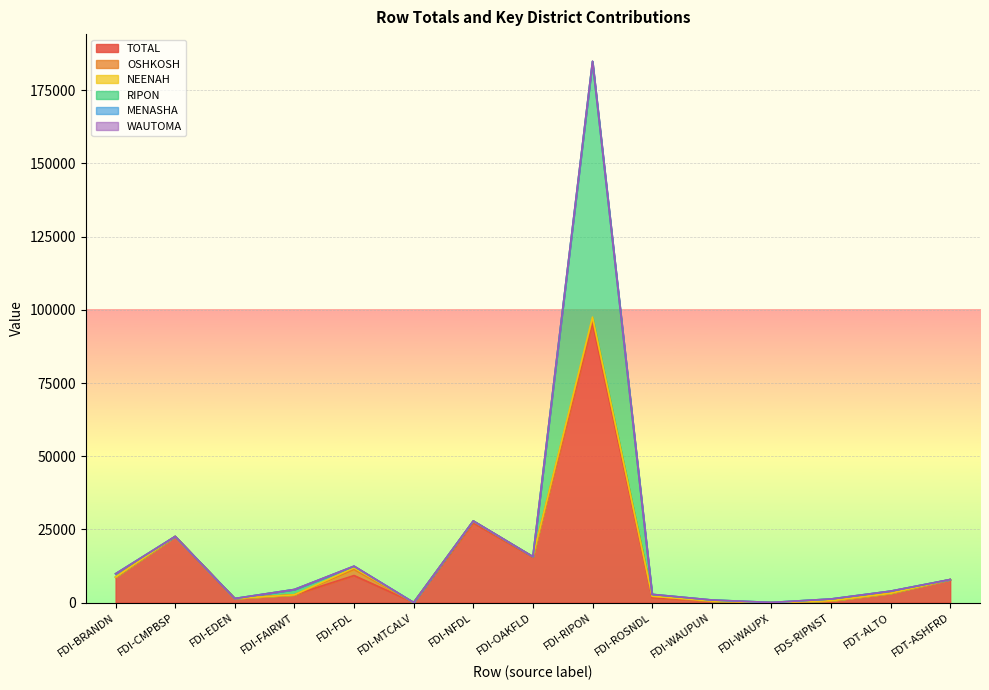

Count the number of categories in the chart.

15